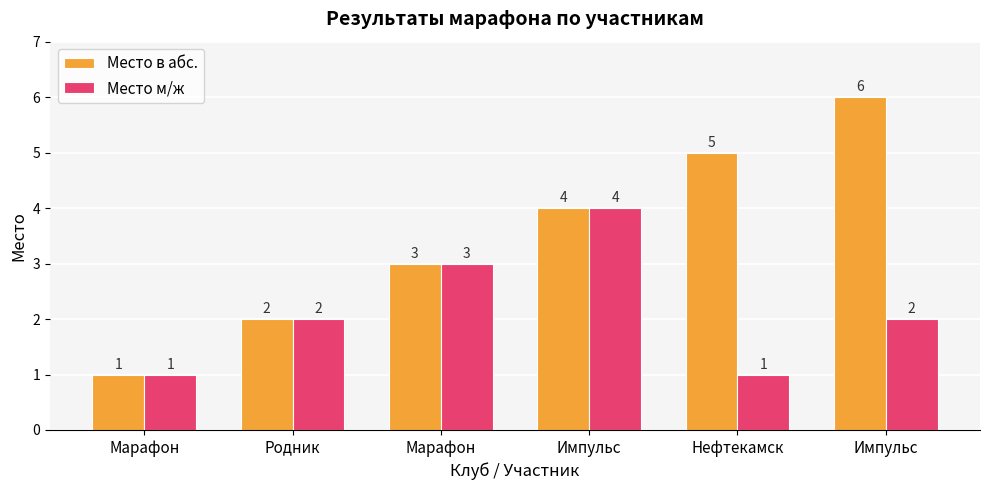

Count the number of data series in this chart.

2